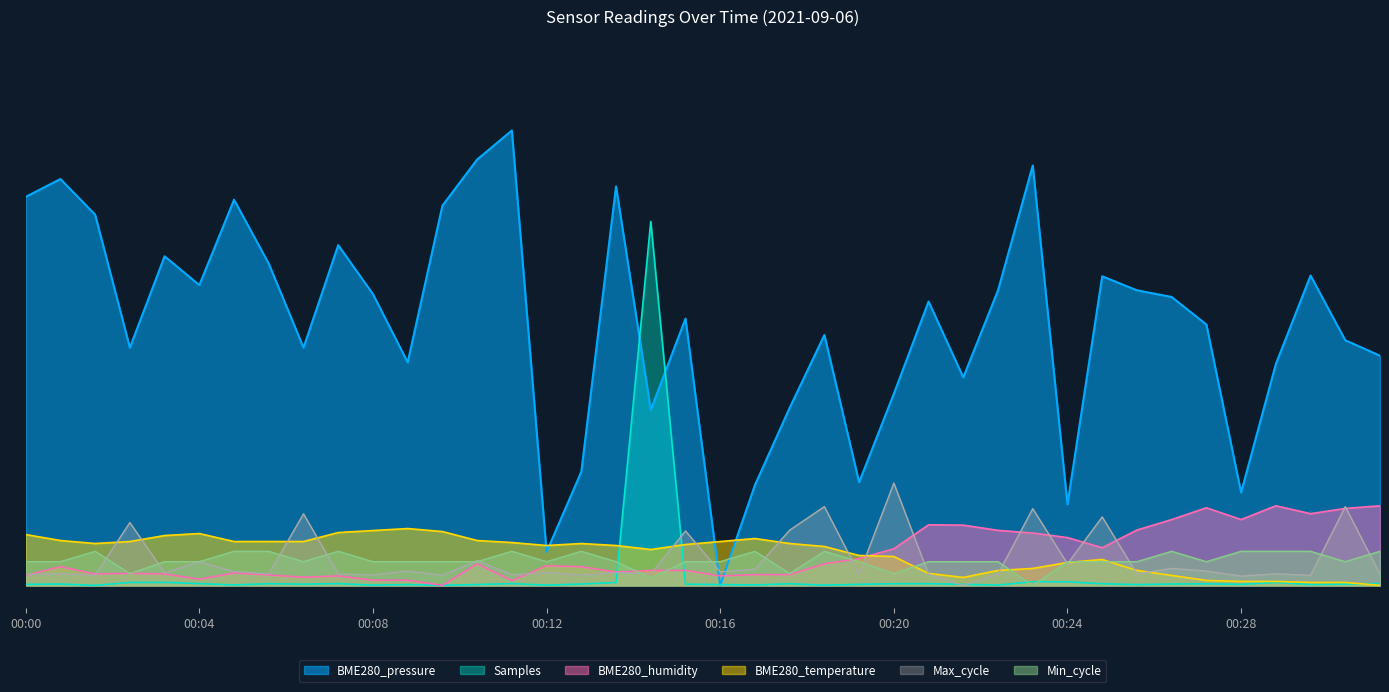

Does the chart display data point markers on the line(s)?

No